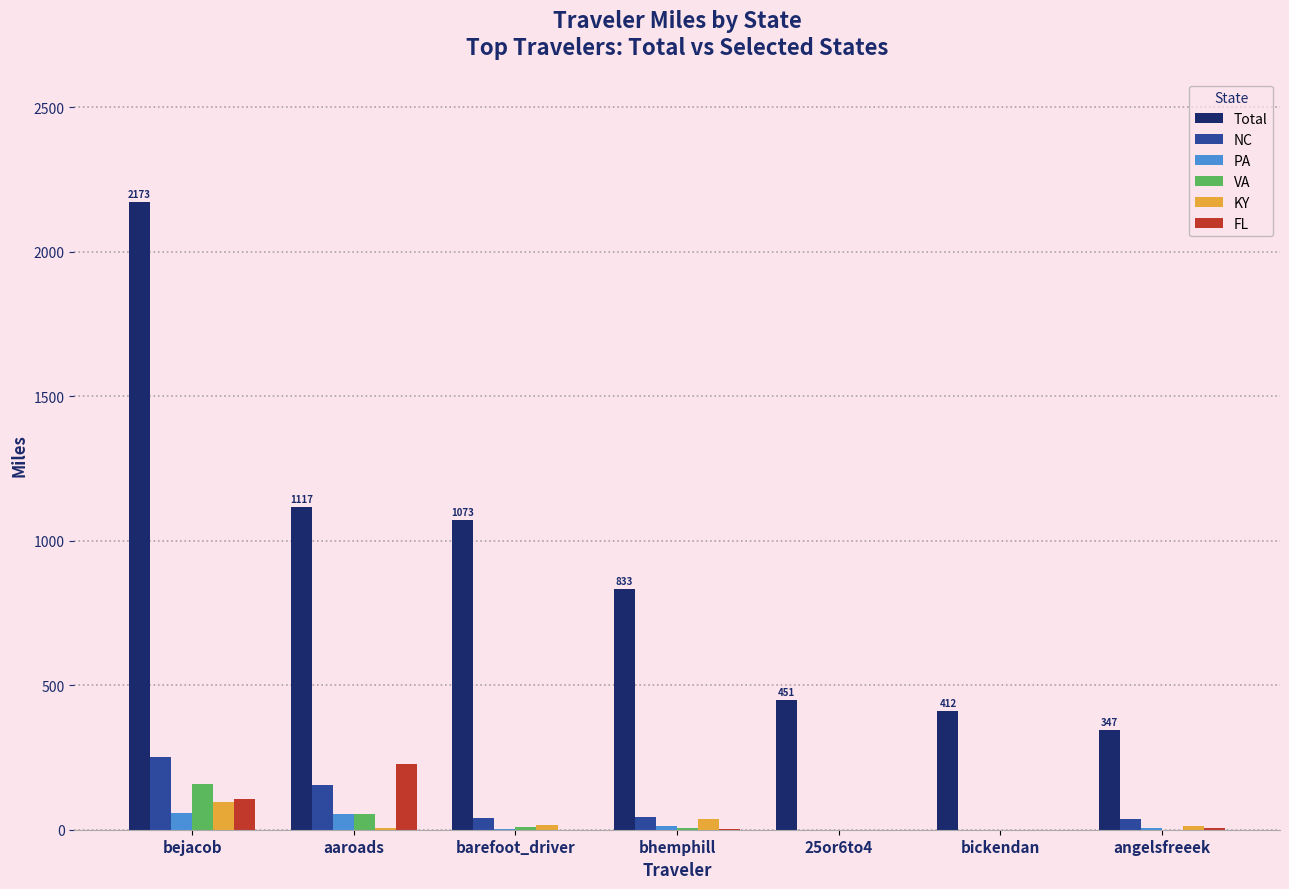

Where is VA nearest to the value 78?

aaroads